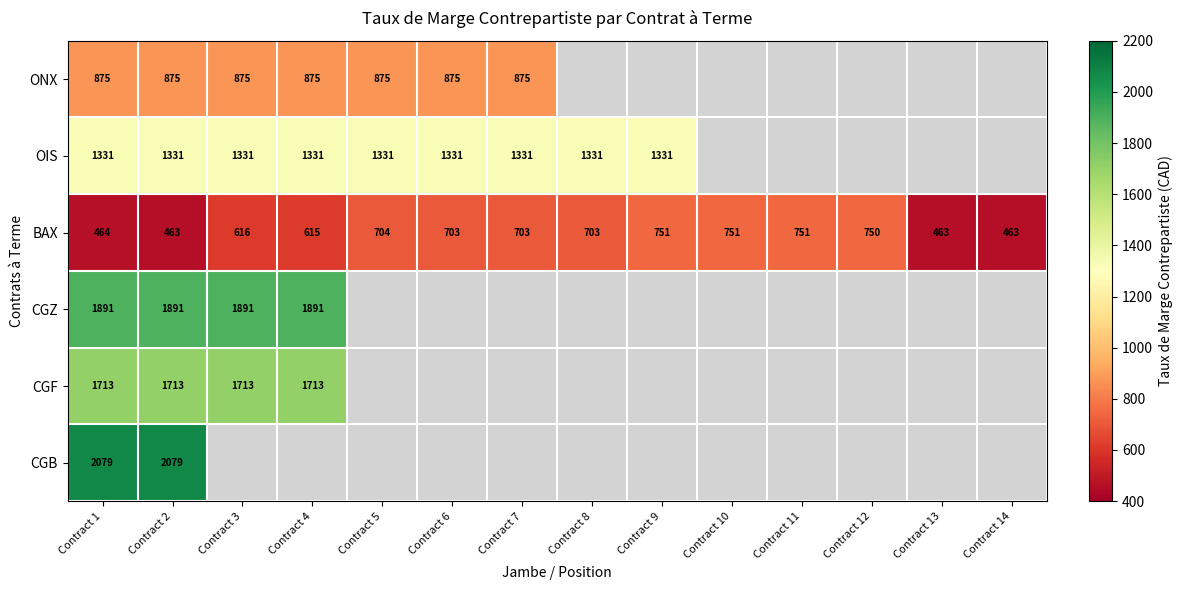

Which label corresponds to the smallest value in the chart?

Contract 2